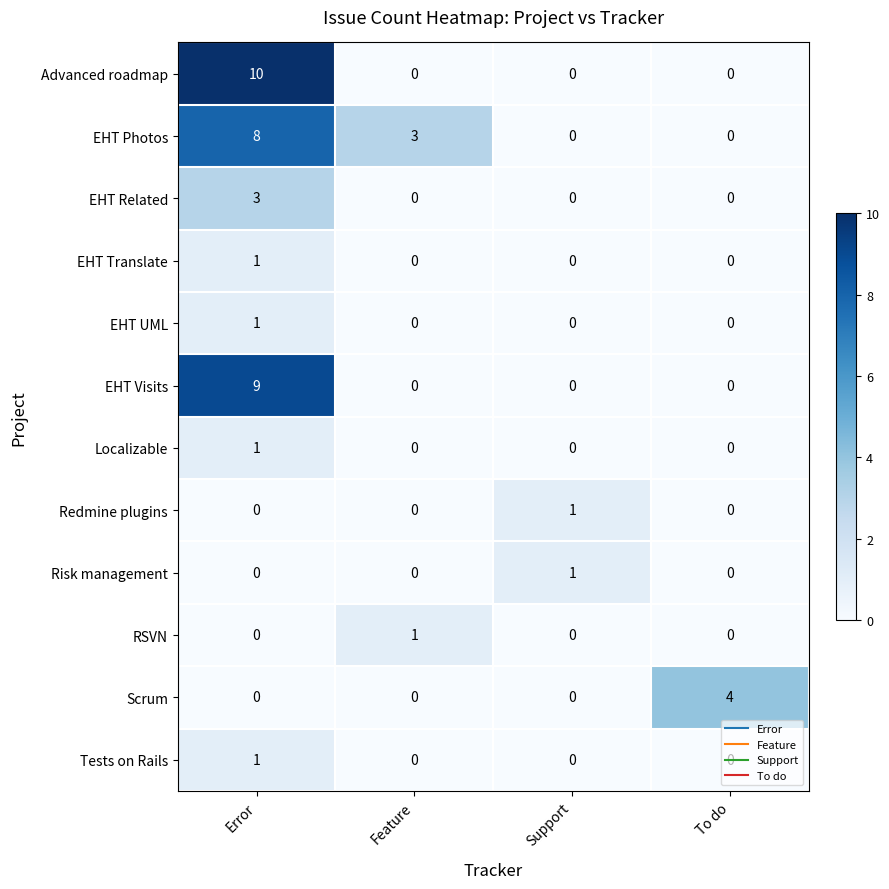

Which label corresponds to the largest value in the chart?

Error